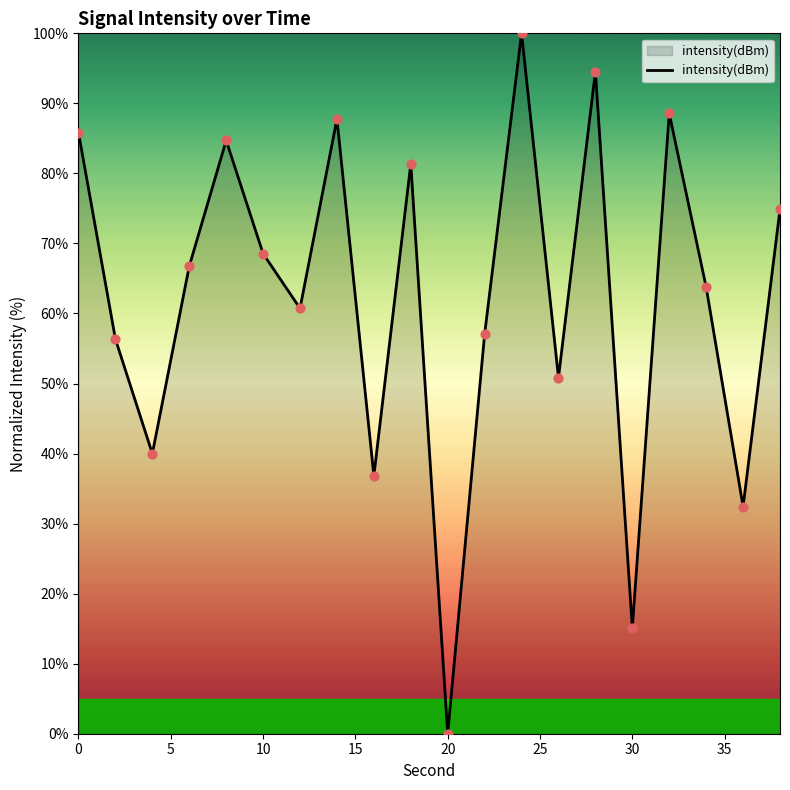

What is the greatest value displayed?

100.0